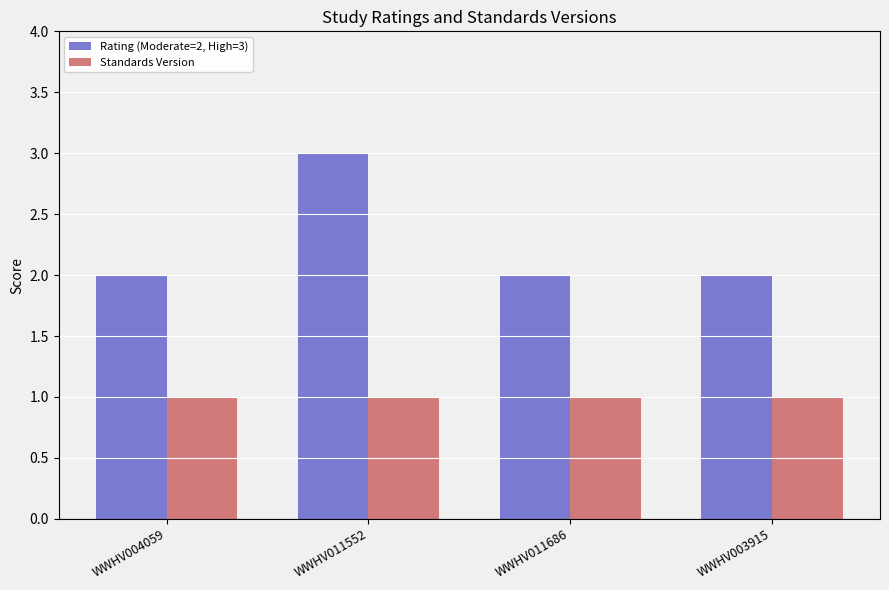

What is the average value of the Rating (Moderate=2, High=3) series?

2